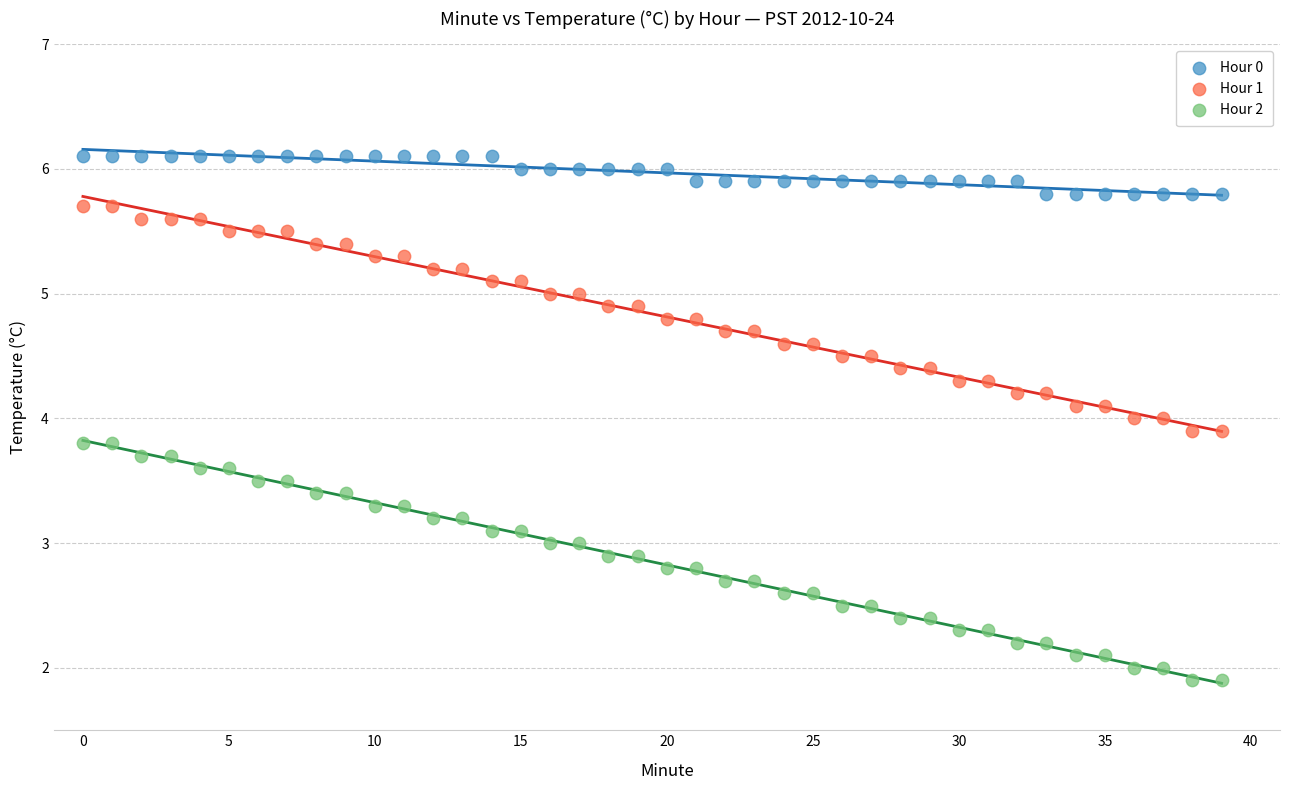

What are all the series names shown in the legend?

Hour 0, Hour 1, Hour 2